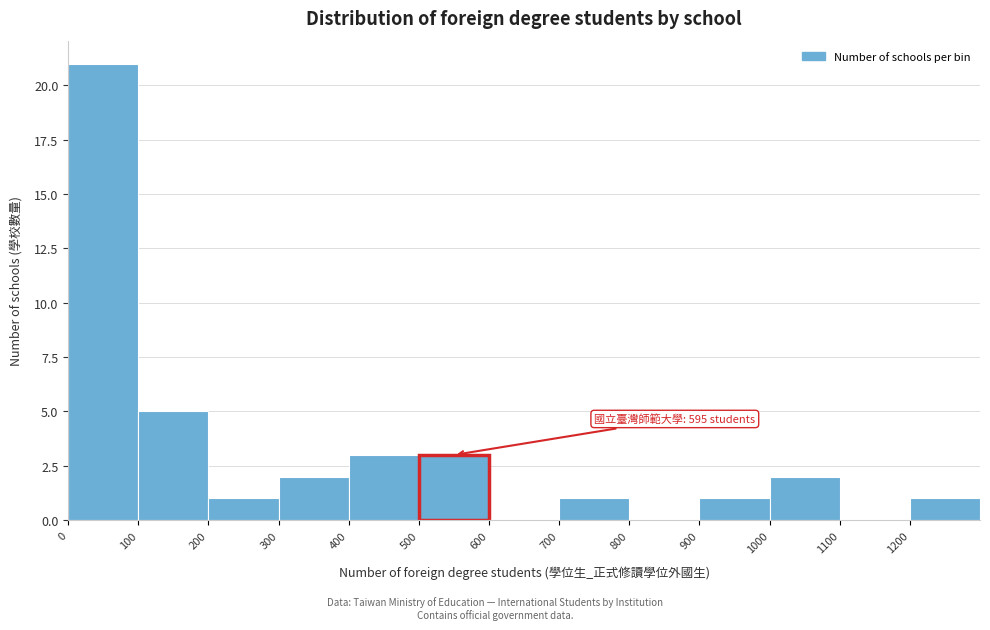

Over which range of the x-axis is the bar tallest?

0 to 100